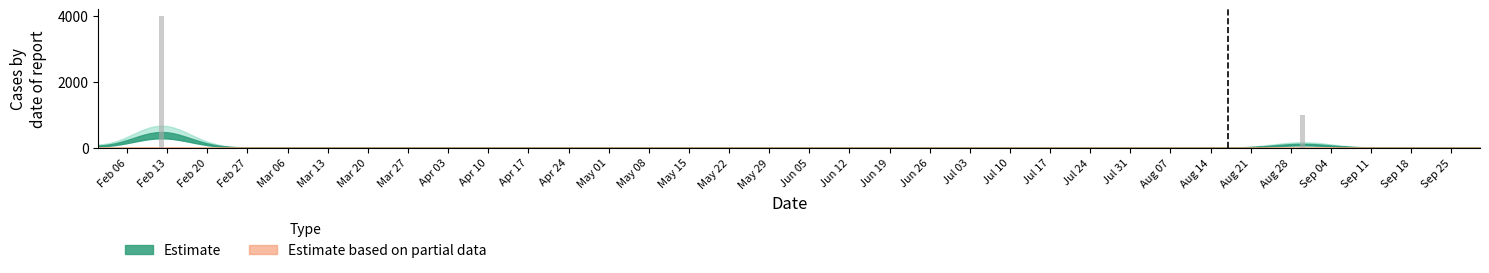

At which category does the chart reach its peak across all series?

Feb 13